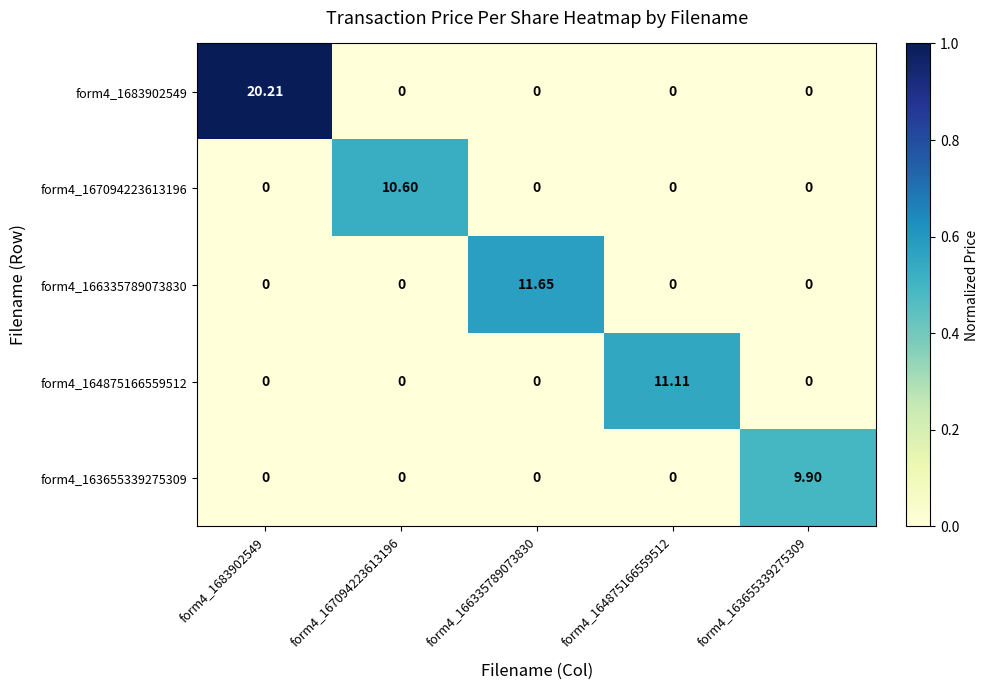

Which category has the highest value across all series?

form4_1683902549